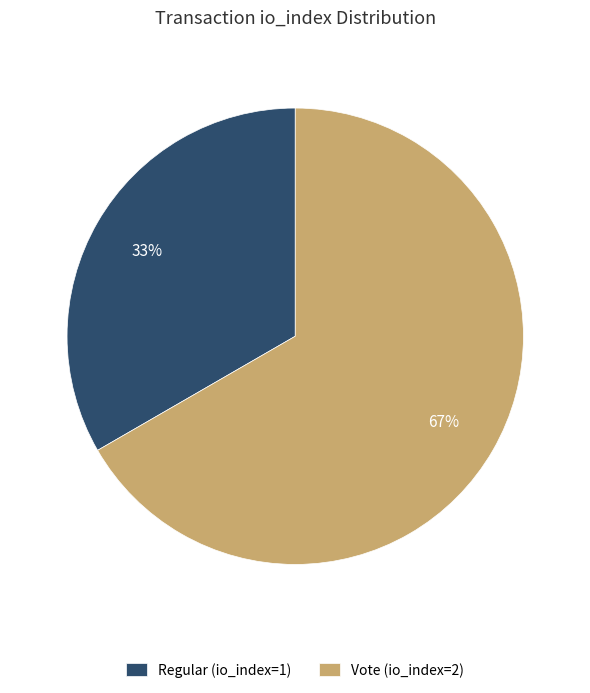

Count the number of slices in the pie.

2